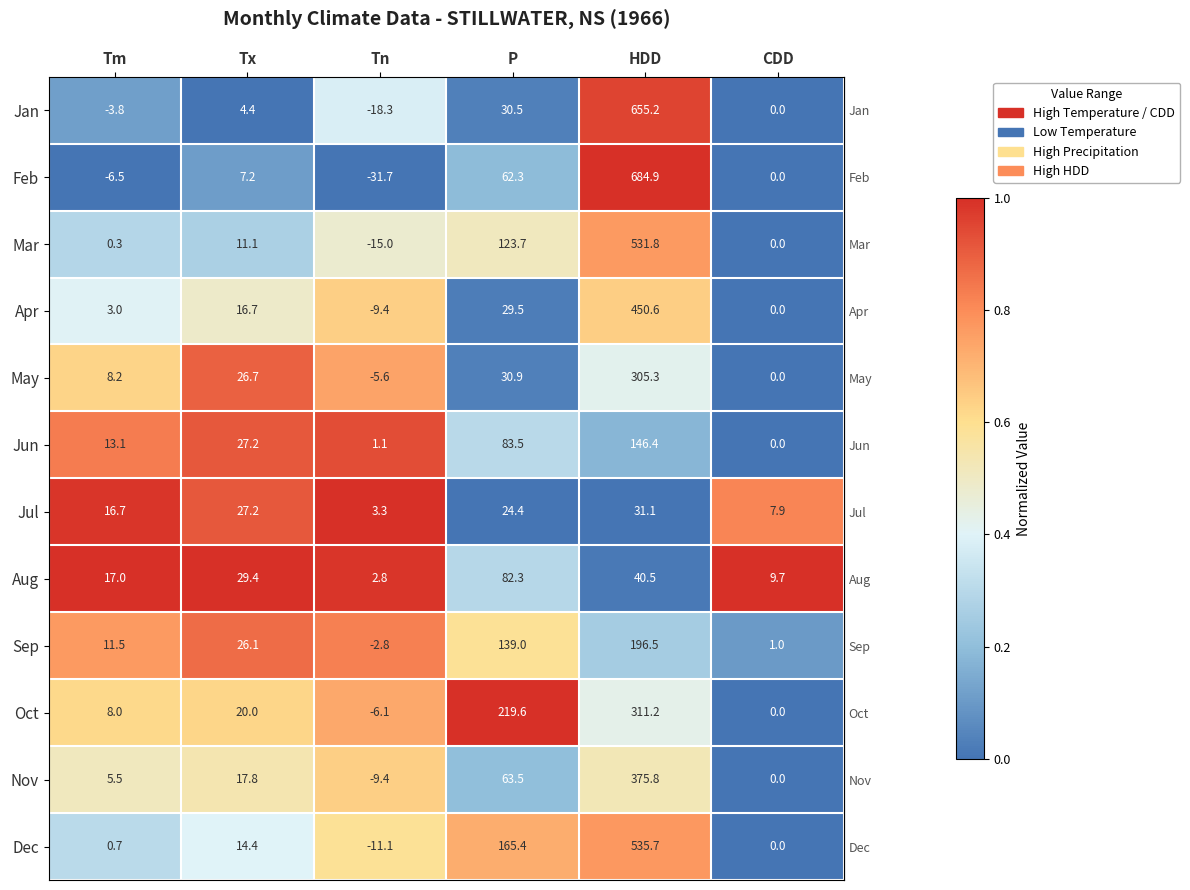

At which label is Jan closest to 318?

P